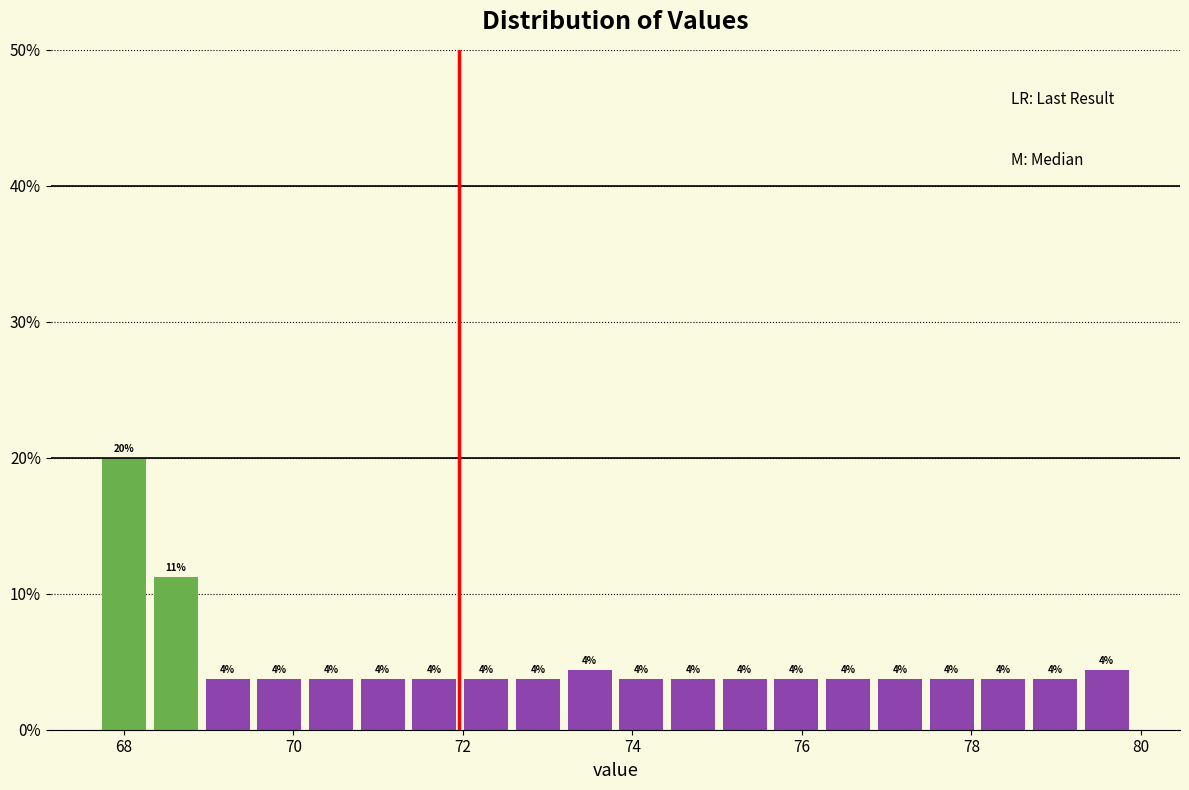

Read against the x-axis, roughly where is the centre of the tallest bar?

68.0